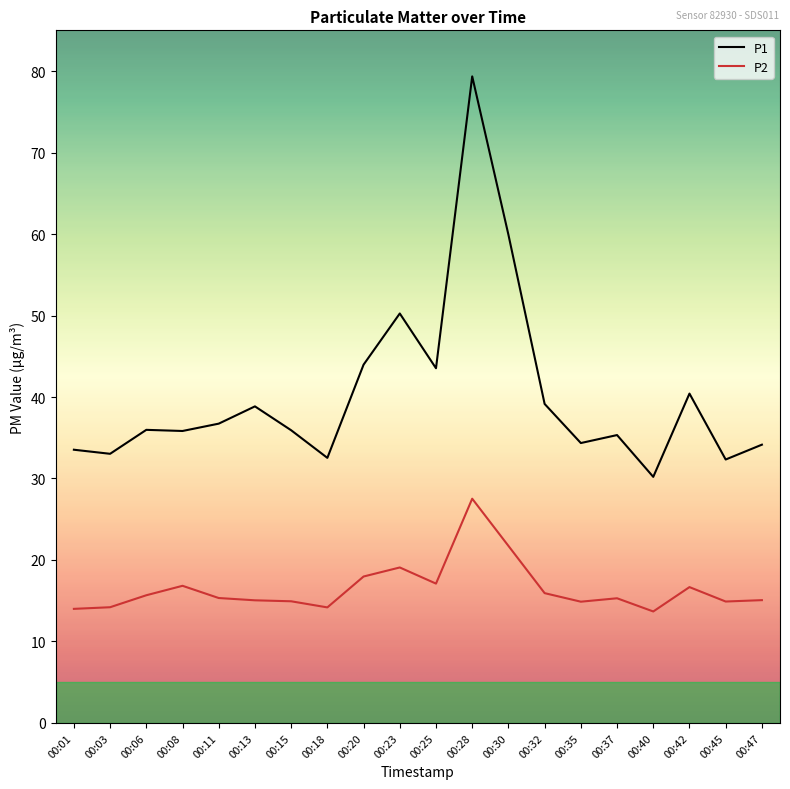

Rank the series by their average value, from highest to lowest.

P1, P2